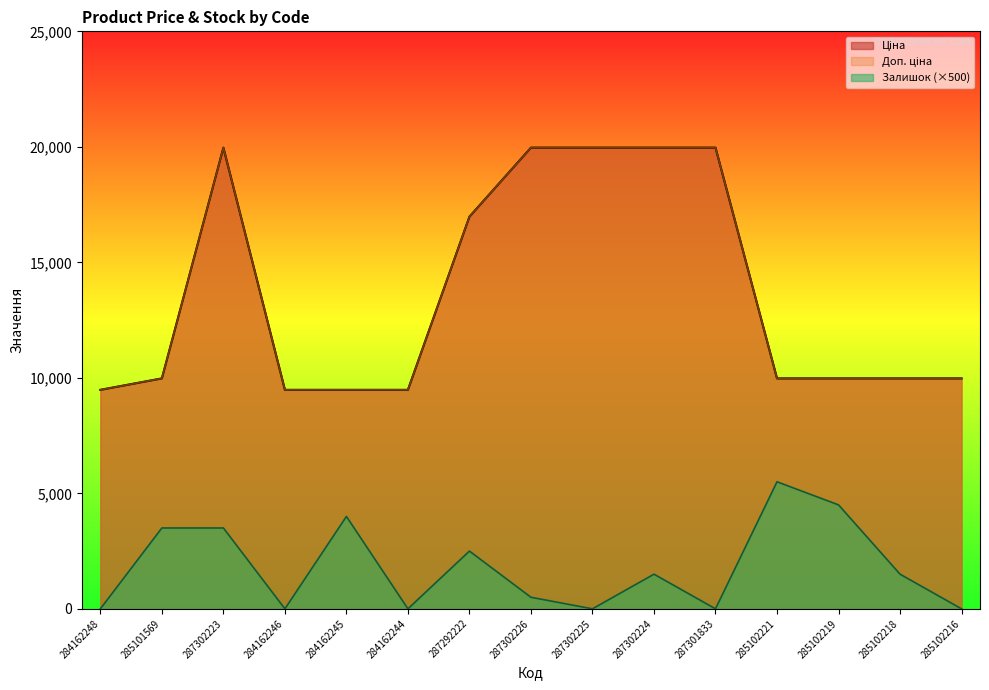

How many interior local peaks does the Ціна series have?

1